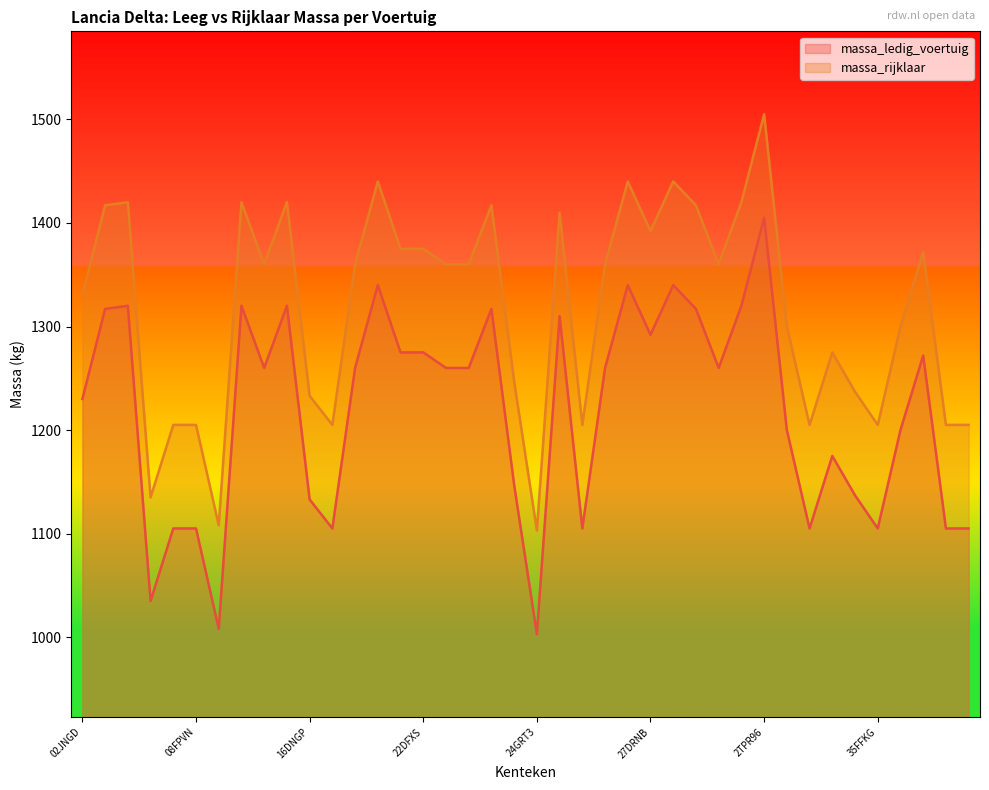

What is the label of the 21st point from the left?

24GRT3